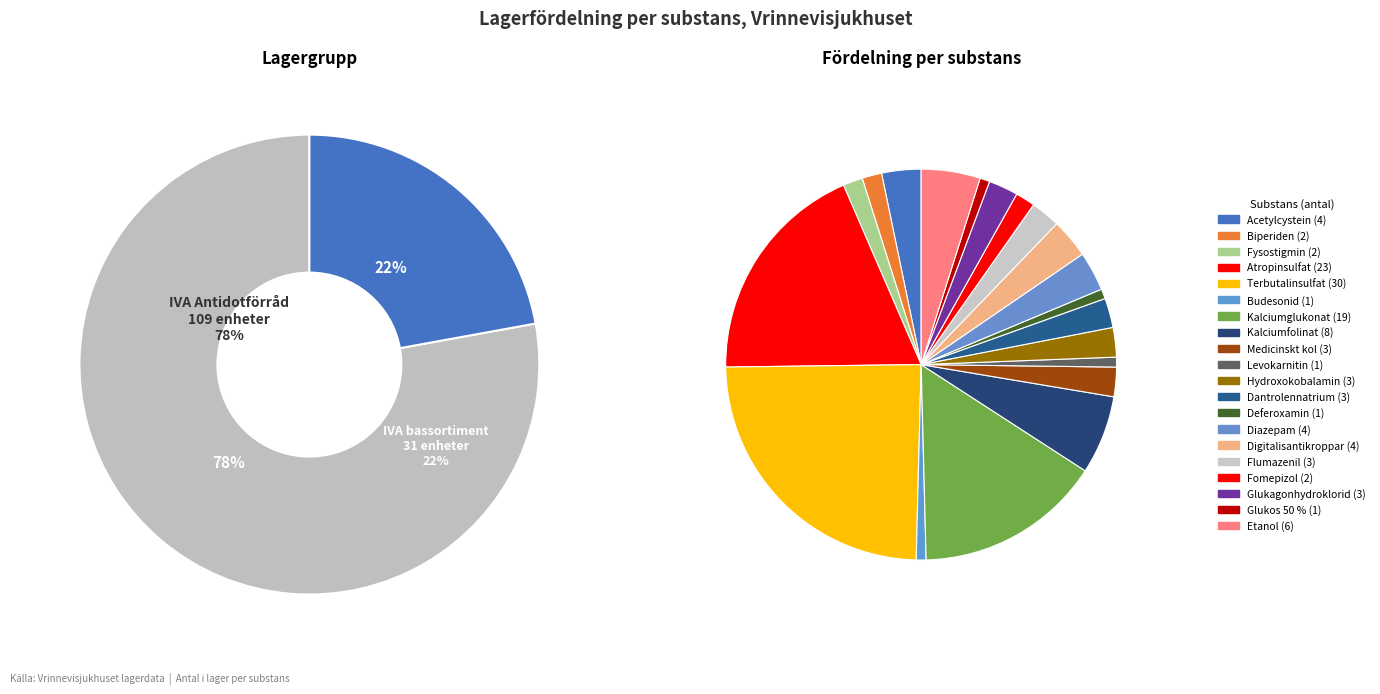

To the nearest percent, what is the difference between the largest and smallest slice percentages?

24%